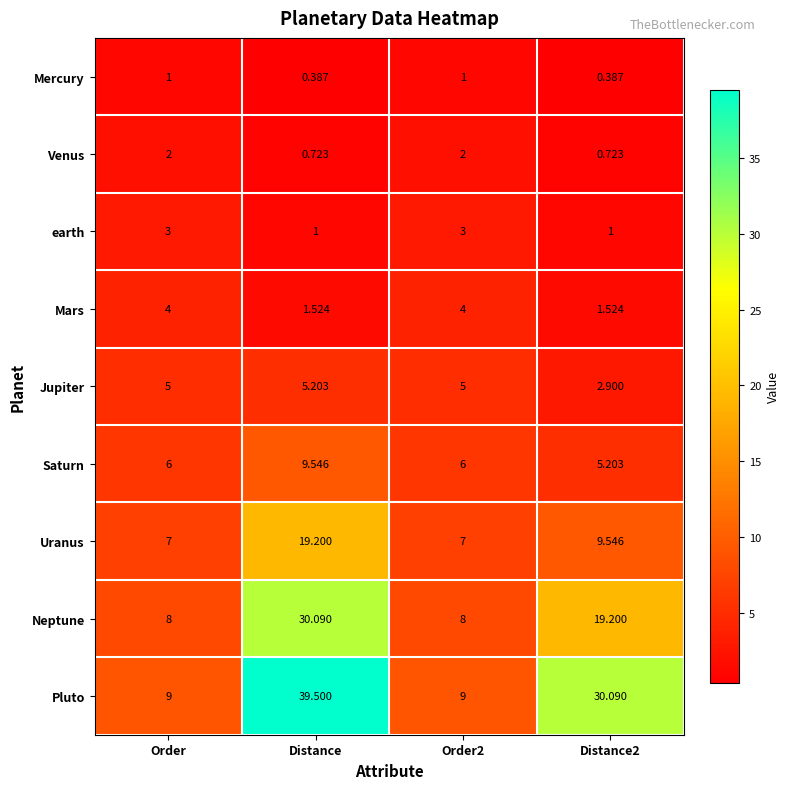

Which label corresponds to the largest value in the chart?

Distance